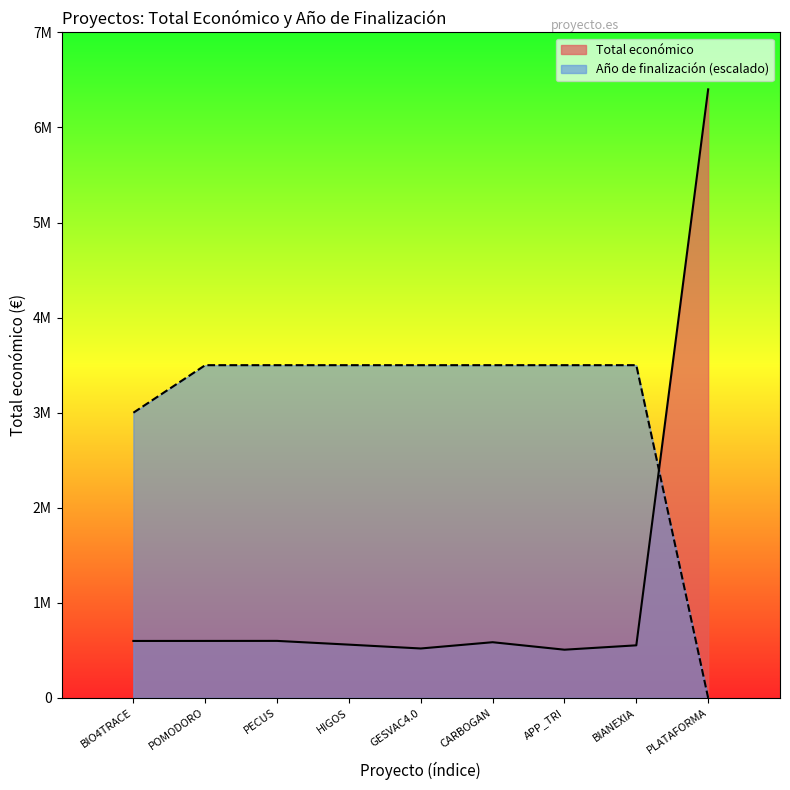

Which series has the widest spread of values?

Total económico